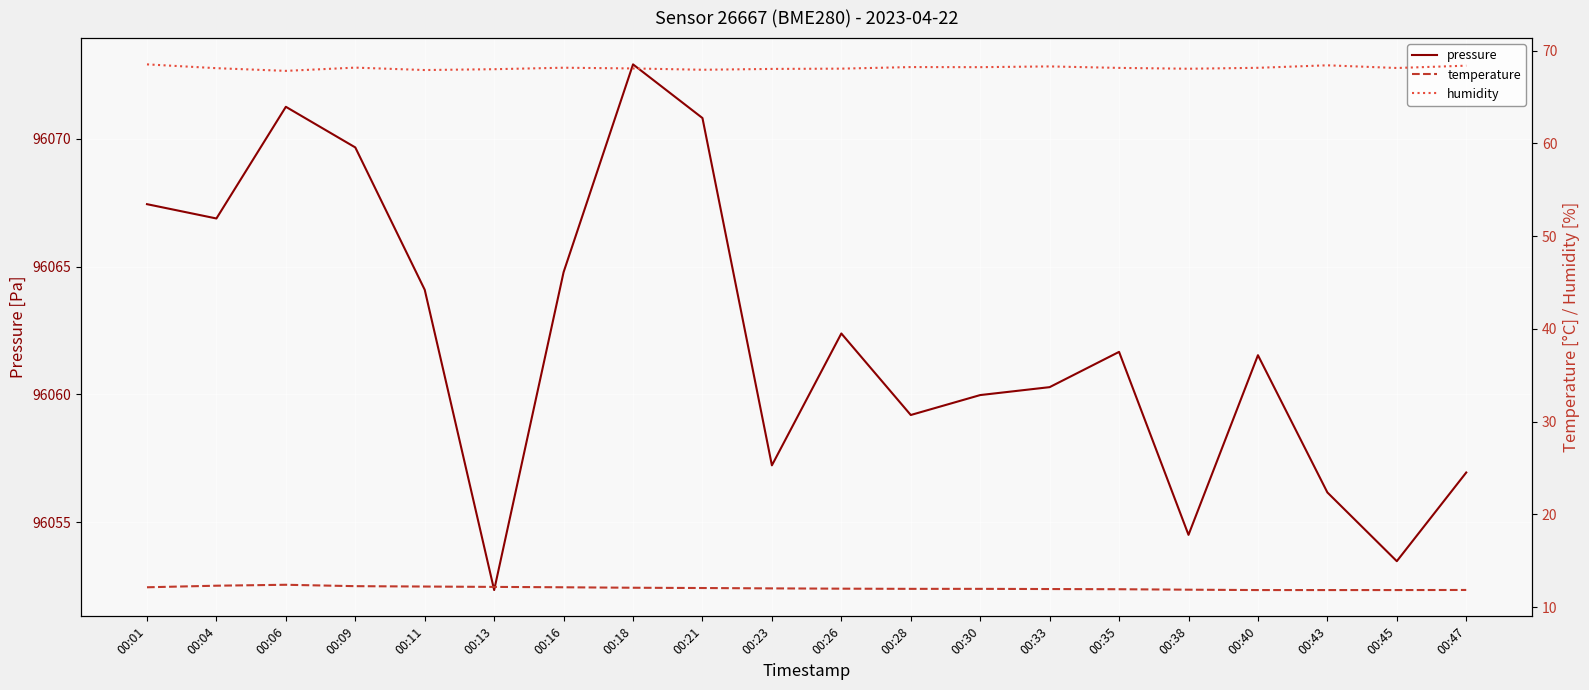

True or false: humidity and pressure intersect in this chart.

False